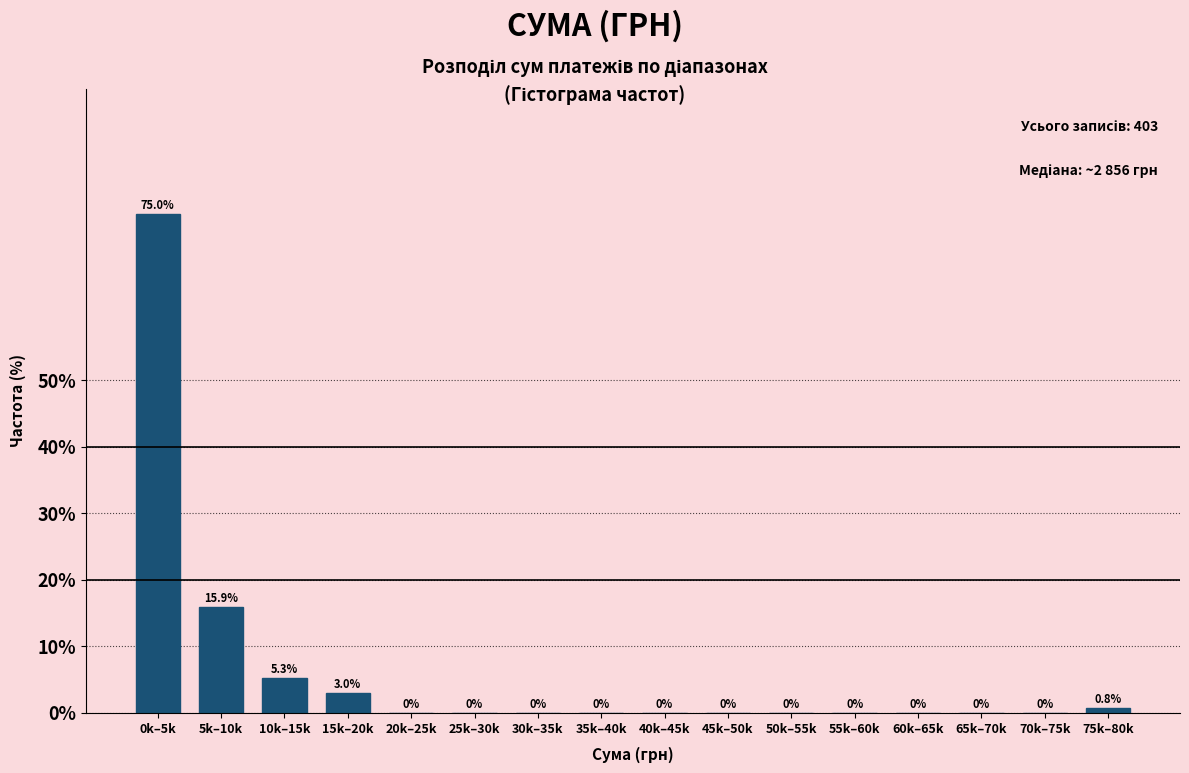

Reading left to right, list all the values displayed in this chart.

0k–5k=75.0	5k–10k=15.9	10k–15k=5.3	15k–20k=3.0	20k–25k=0.0	25k–30k=0.0	30k–35k=0.0	35k–40k=0.0	40k–45k=0.0	45k–50k=0.0	50k–55k=0.0	55k–60k=0.0	60k–65k=0.0	65k–70k=0.0	70k–75k=0.0	75k–80k=0.8